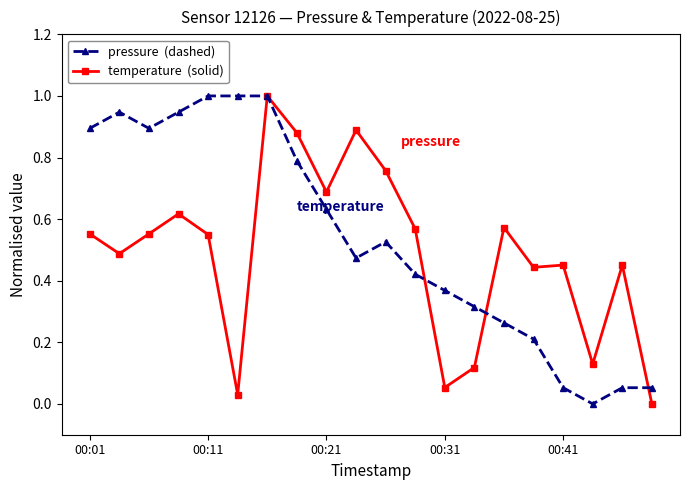

What is the greatest value displayed?

1.0